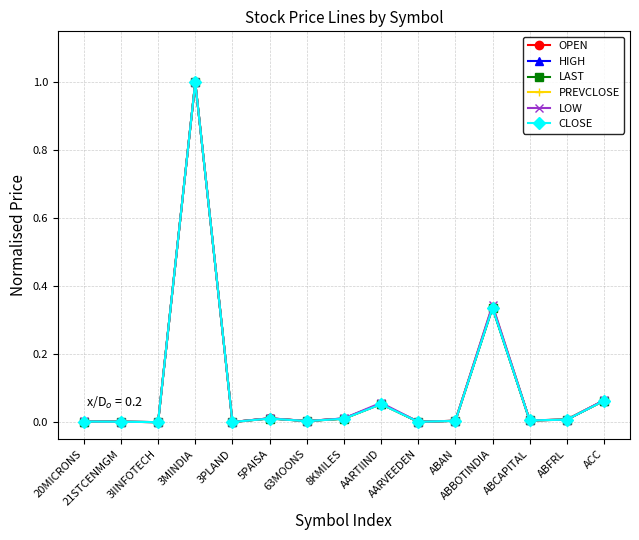

What is the maximum value for CLOSE?

1.0